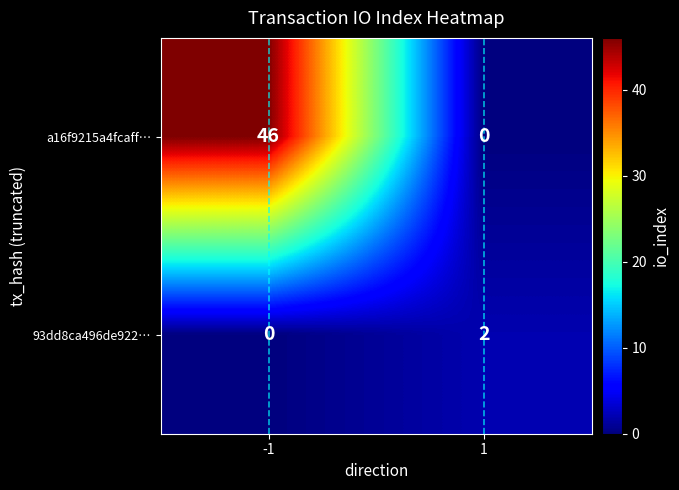

True or false: 93dd8ca496de922… has a value of 3 at 1.

False